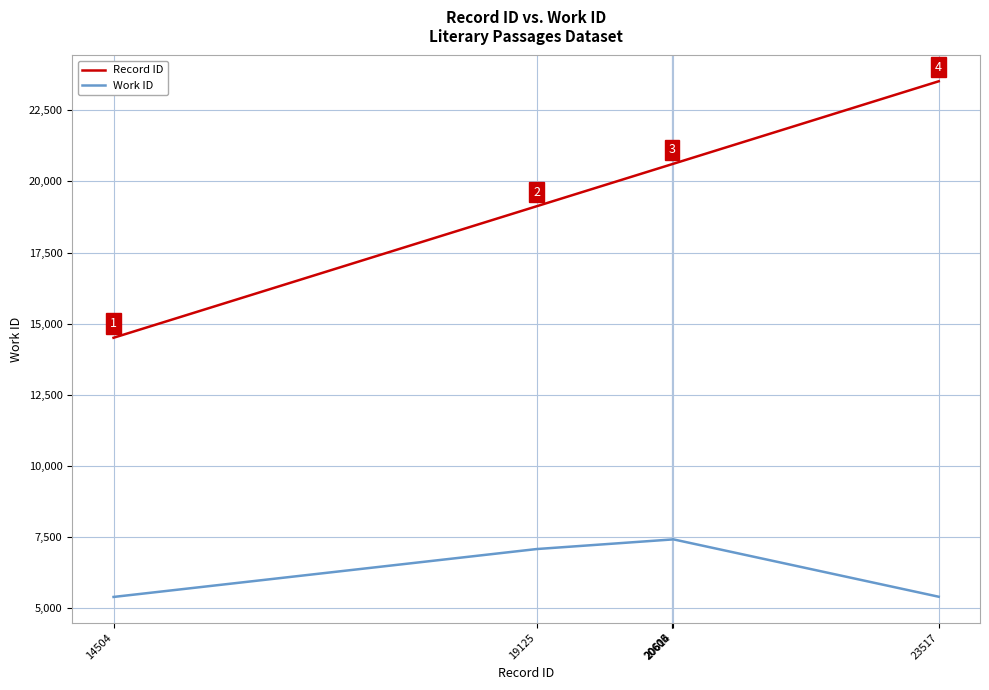

True or false: Work ID and Record ID cross at least once.

False